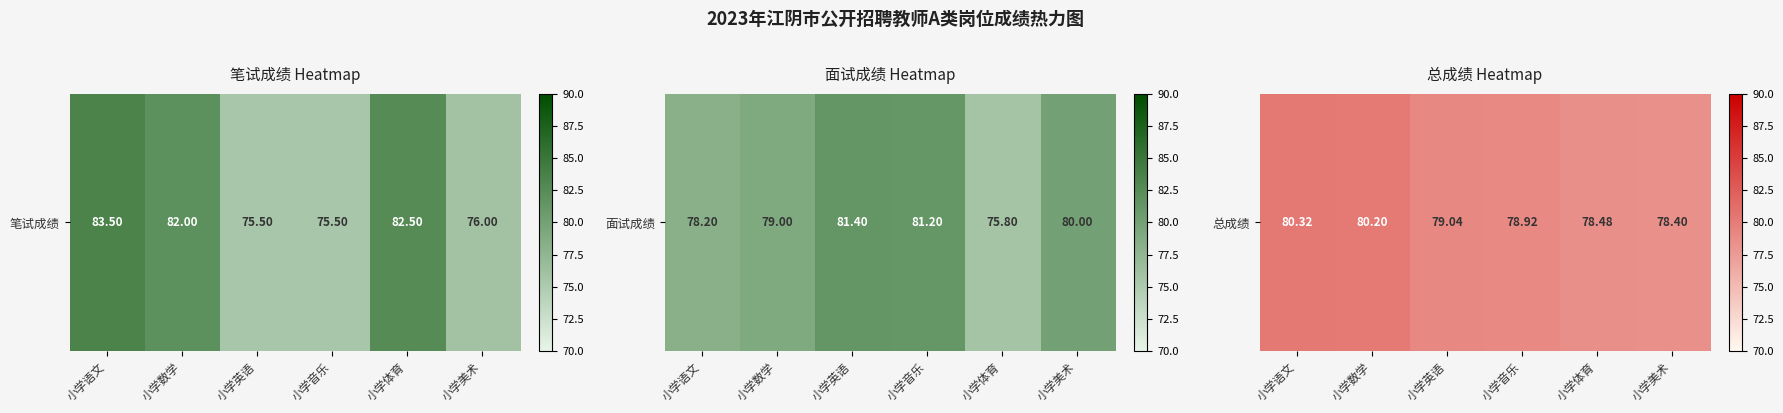

Is it true that the value at 小学美术 is 46.3?

False